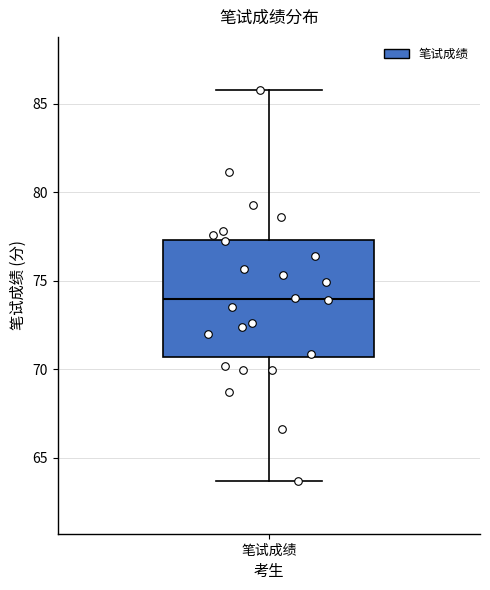

Read this box plot against the y-axis: the position of the median line, the range covered by the box, and the ends of both whiskers. The values are not printed on the chart, so give them approximately, as read against the axis.

median 74.0, box 70.5 to 77.5, whiskers 63.5 to 86.0